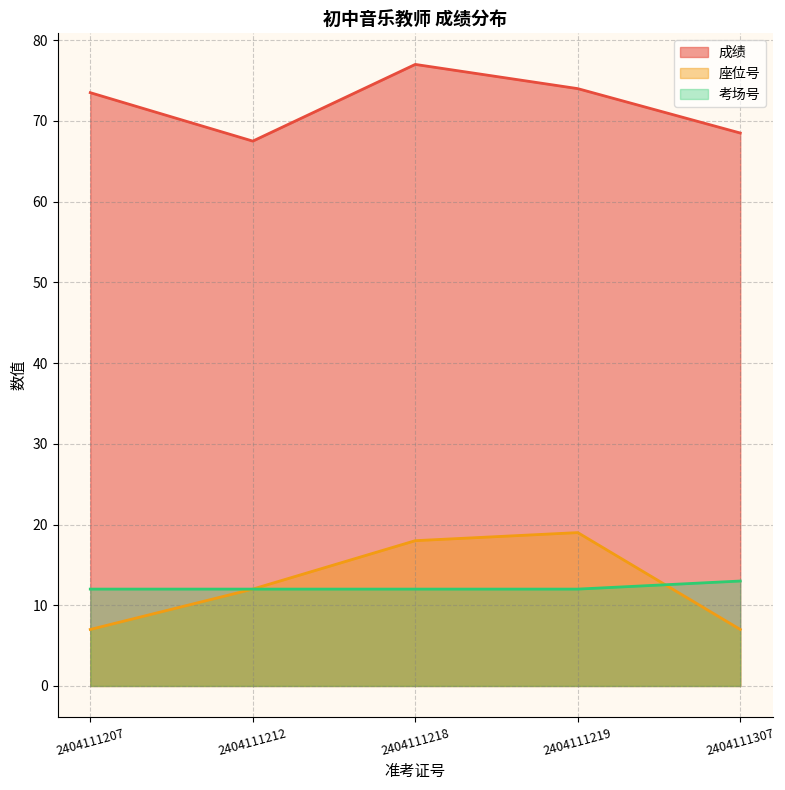

Rank the series by their maximum value, from highest to lowest.

成绩, 座位号, 考场号